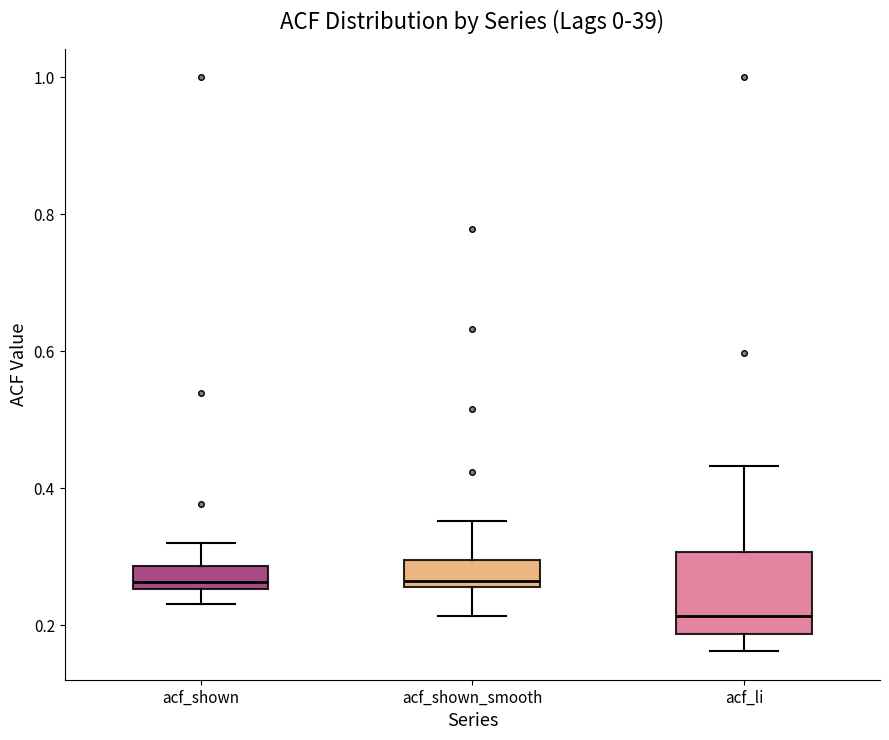

Reading left to right, read every box against the y-axis: the position of its median line, the range the box covers, and the ends of its whiskers. The values are not printed on the chart, so give them approximately, as read against the axis.

acf_shown: median 0.26 (just above the box's lower edge), box 0.26 to 0.28, whiskers 0.24 to 0.32
acf_shown_smooth: median 0.26 (just above the box's lower edge), box 0.26 to 0.30, whiskers 0.22 to 0.36
acf_li: median 0.22, box 0.18 to 0.30, whiskers 0.16 to 0.44